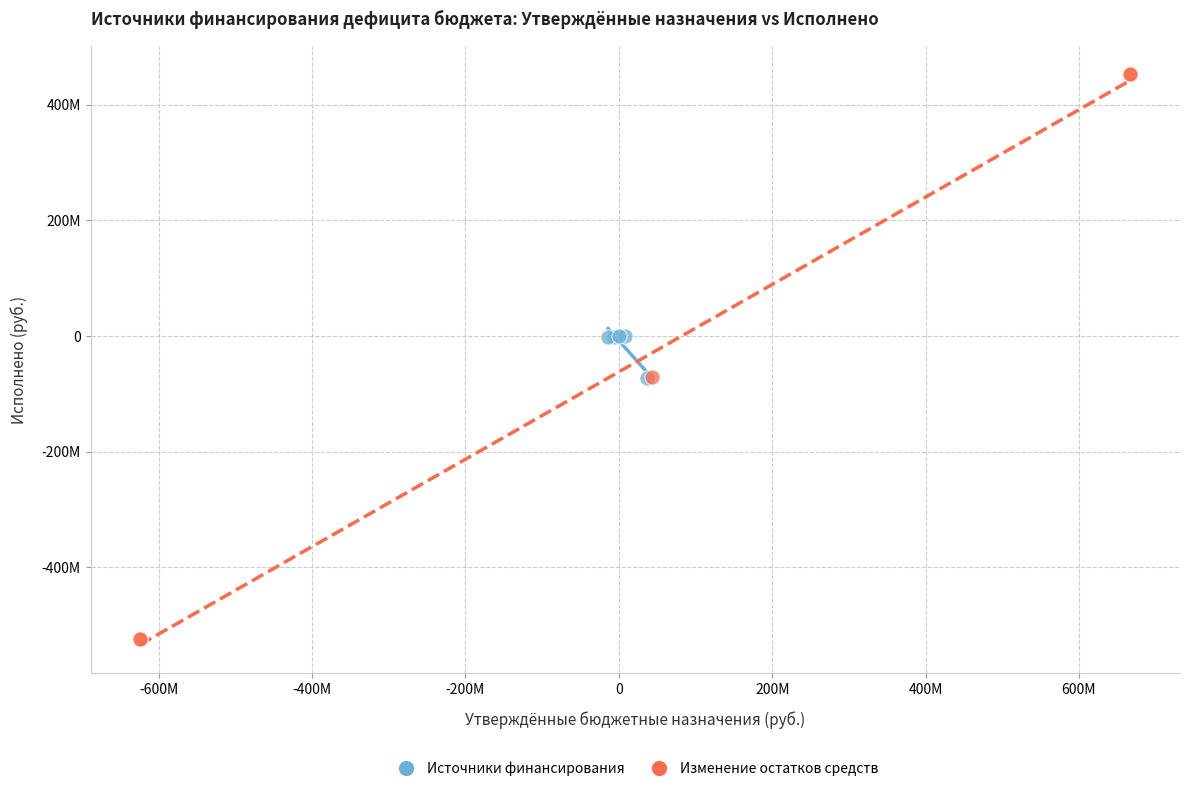

Which series reaches the maximum Y coordinate?

Изменение остатков средств